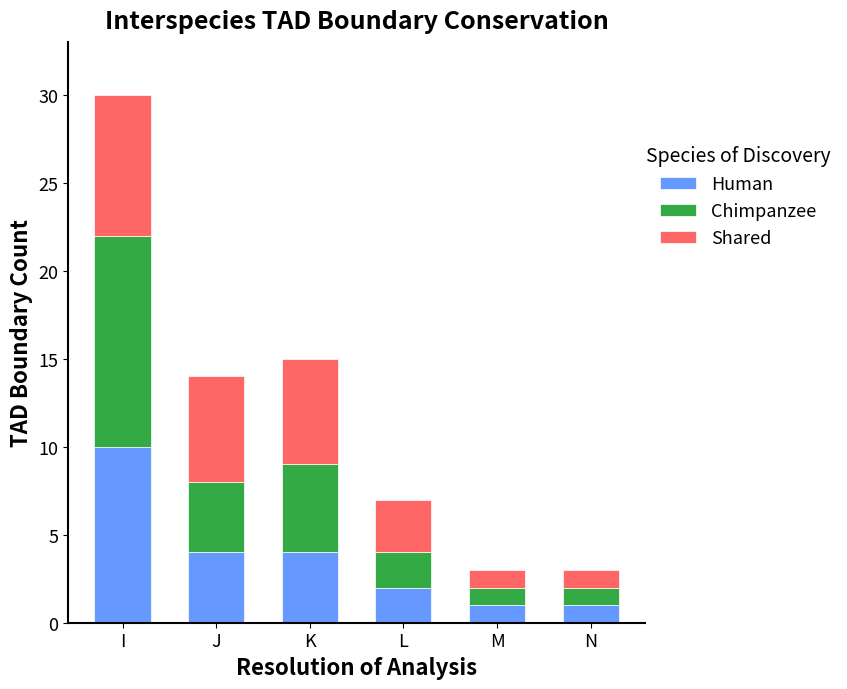

What is the average value of the Human series?

4